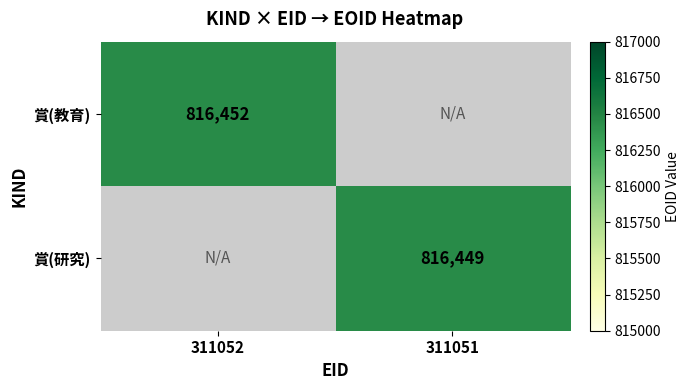

Is the value of 賞(教育) at 311052 greater than the value of 賞(研究) at 311051?

Yes